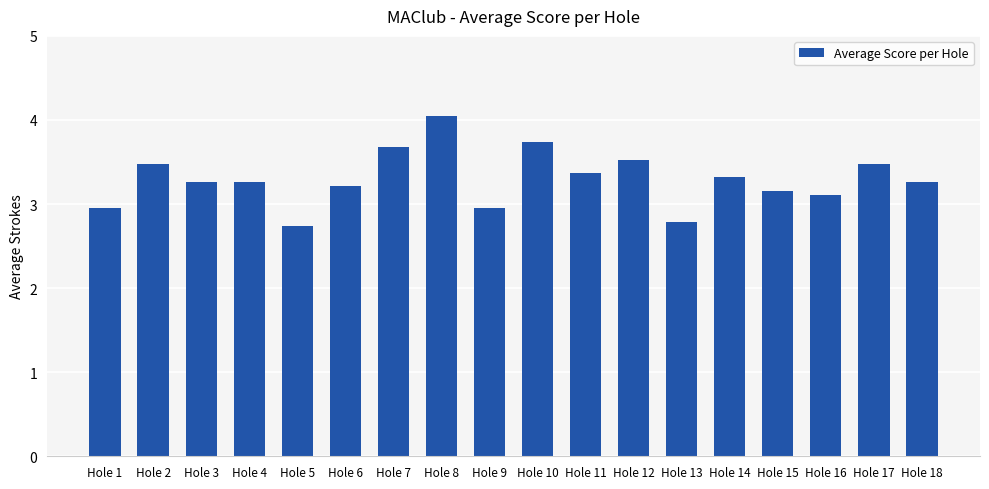

What is the ratio of the value at Hole 1 to the value at Hole 17?

0.8